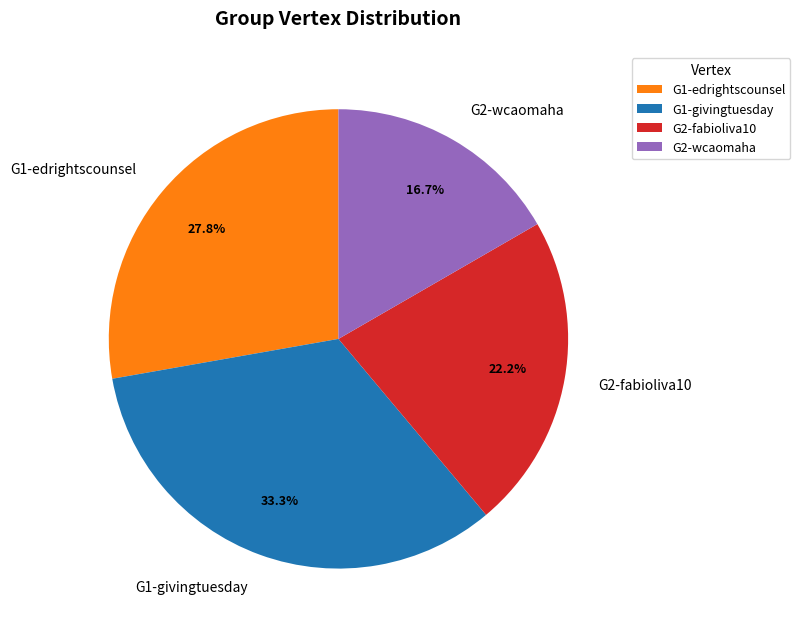

True or false: G1-edrightscounsel accounts for 36% of the total.

False